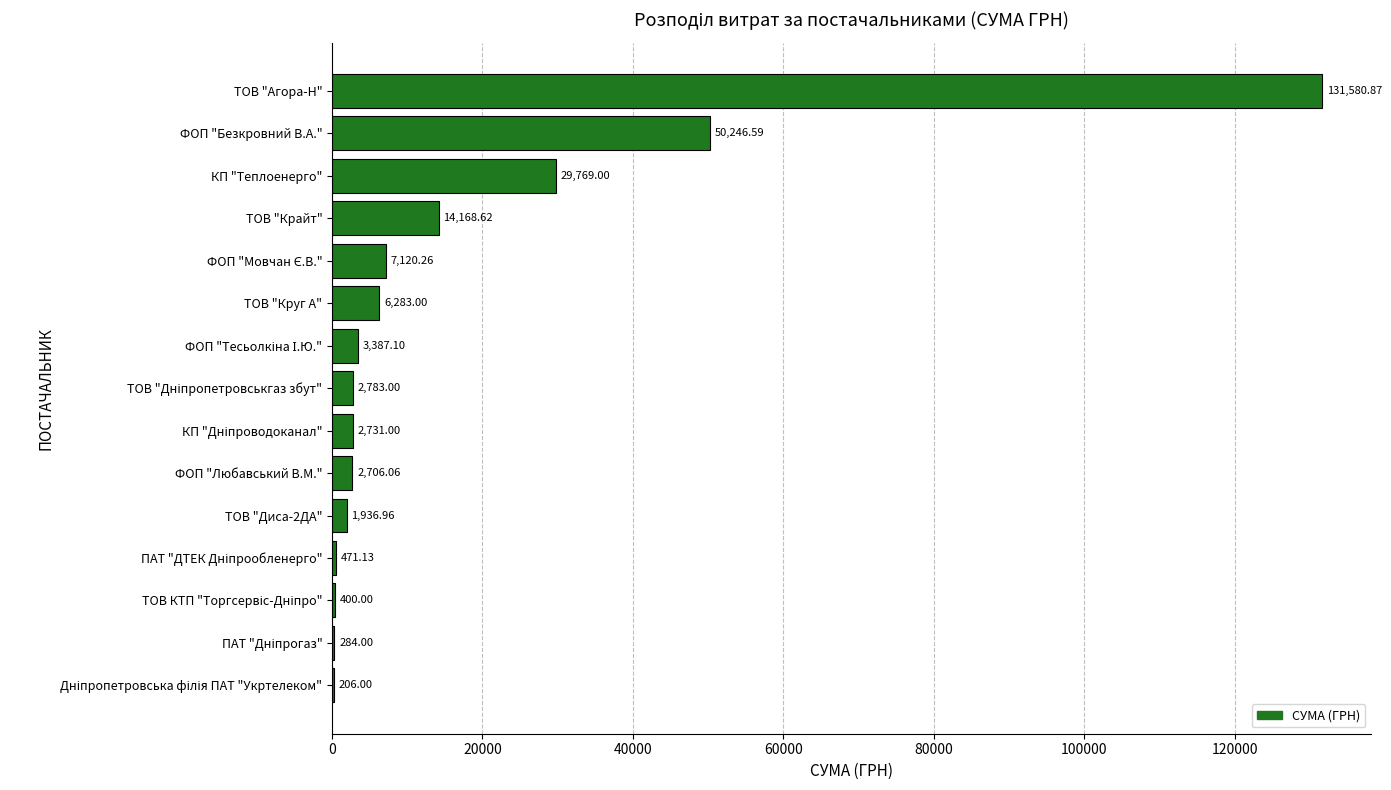

What is the sum of all values?

254073.6